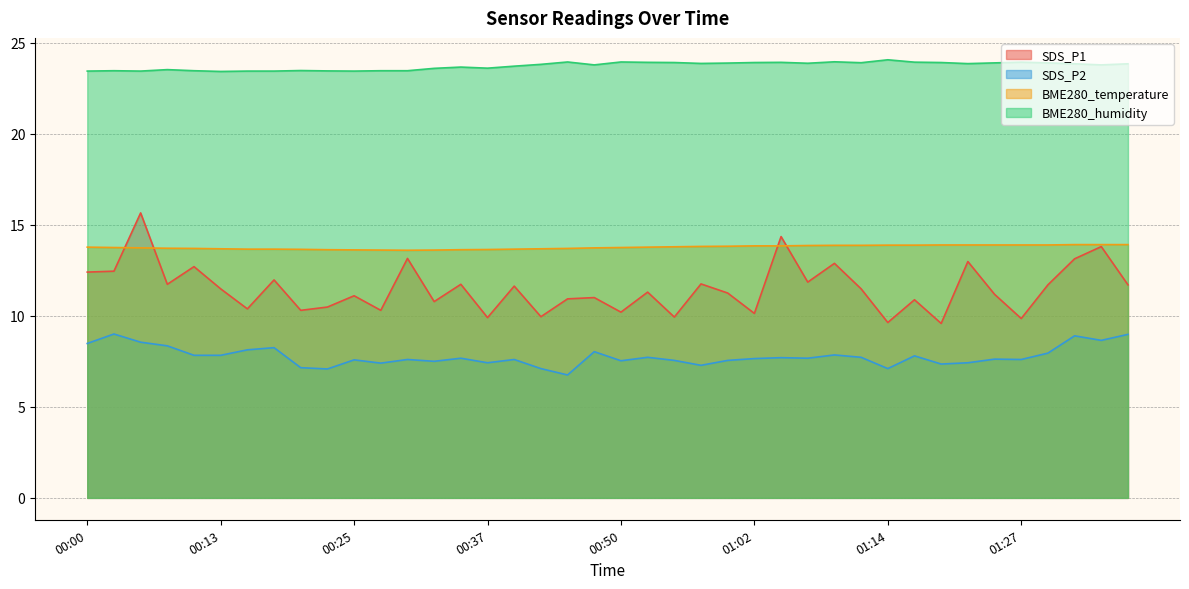

What position from the right is 00:47?

21